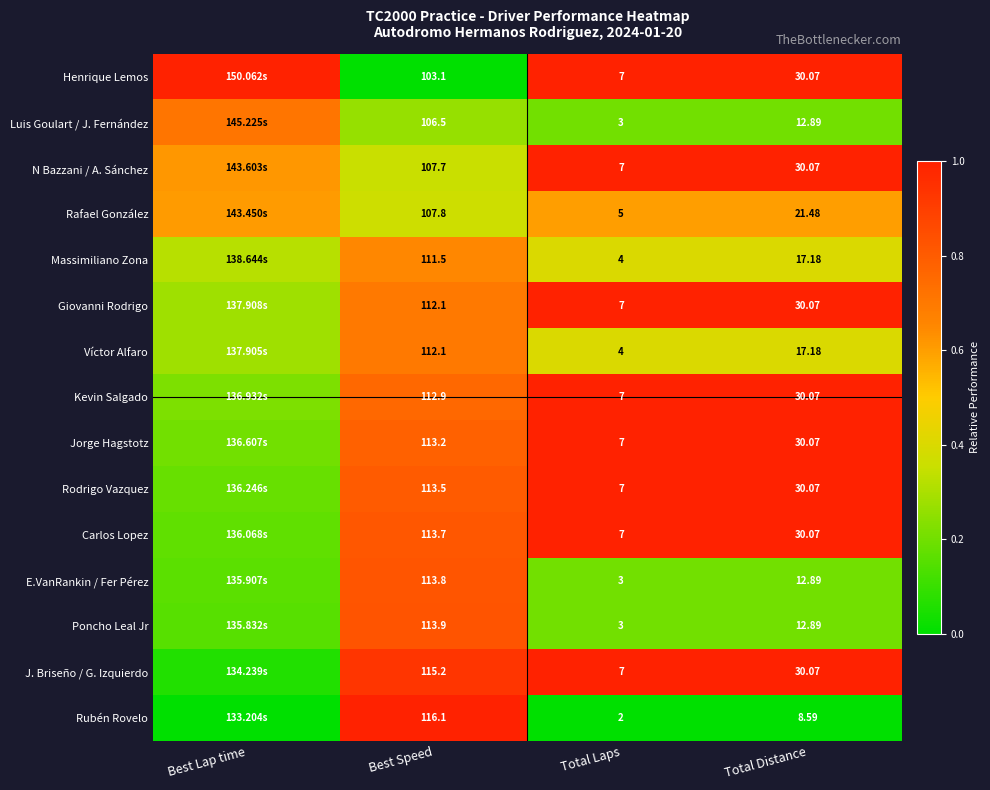

Is the value of N Bazzani / A. Sánchez at Total Distance greater than the value of Poncho Leal Jr at Best Speed?

No